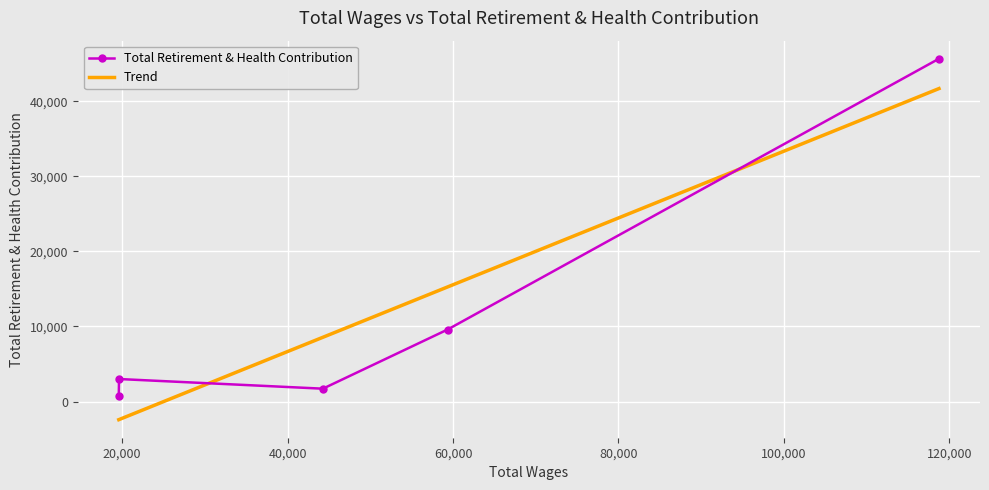

What is the difference between the values at 19630 and 19602?

2274